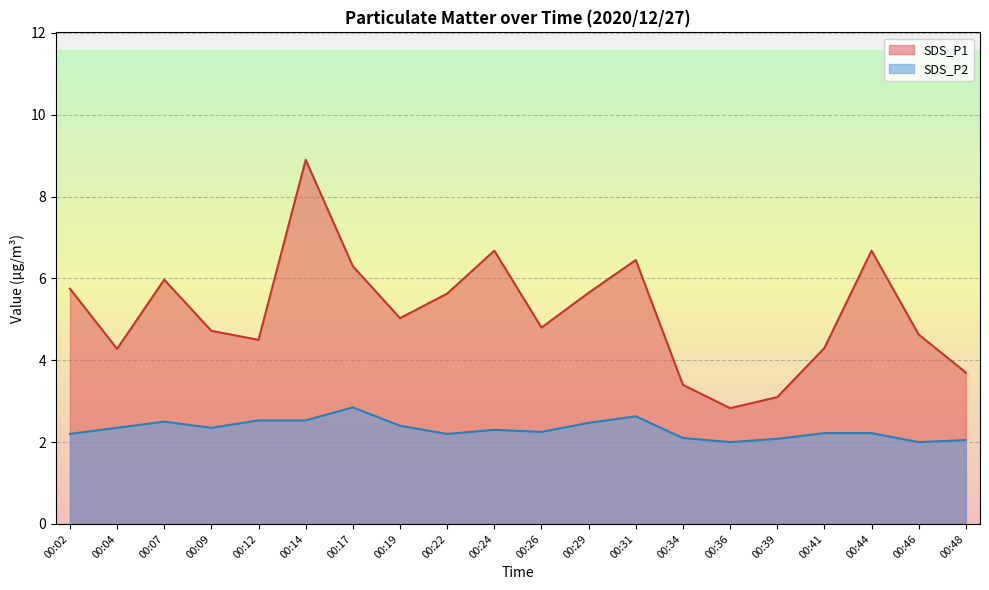

Rank the series by their average value, from lowest to highest.

SDS_P2, SDS_P1